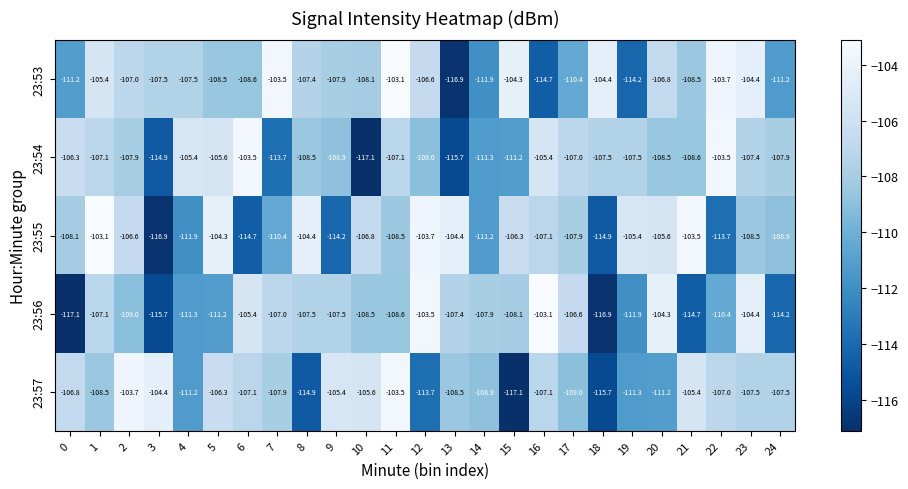

What is the minimum value shown in the chart?

-117.1